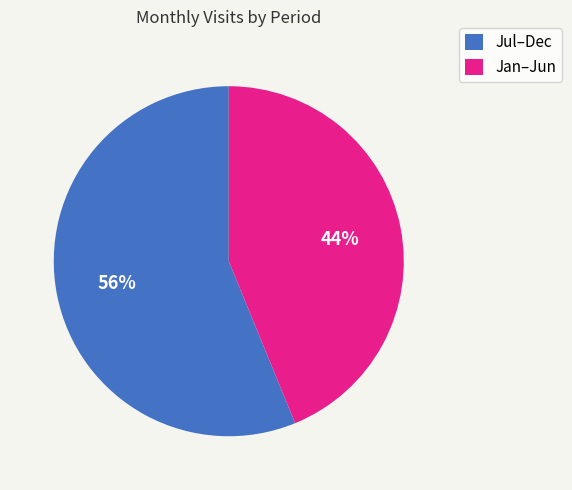

Is it true that Jan–Jun is 55% of the pie?

False